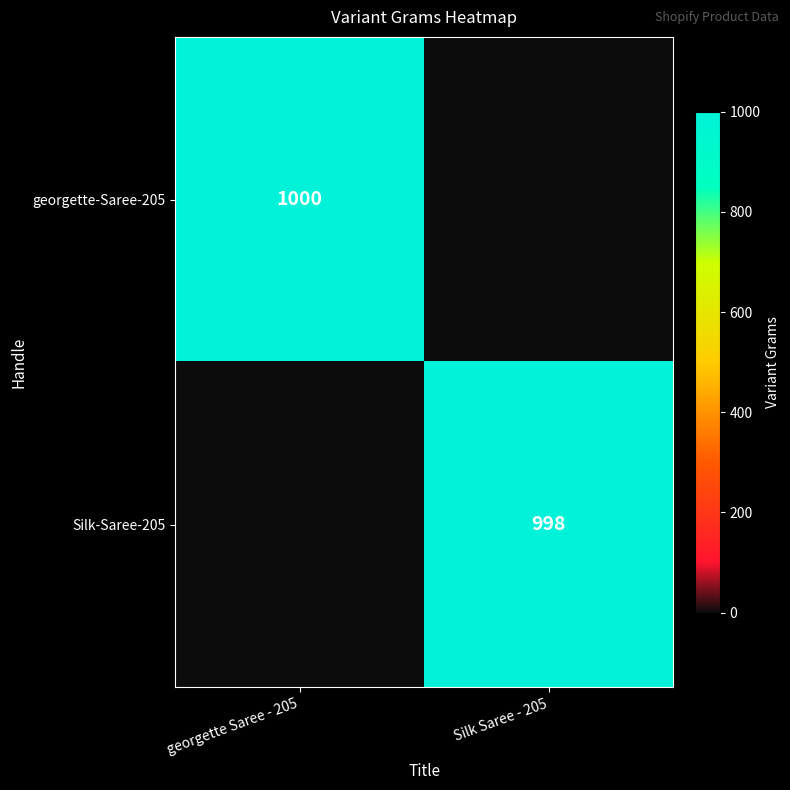

The value of Silk-Saree-205 at Silk Saree - 205 is 1621. True or false?

False